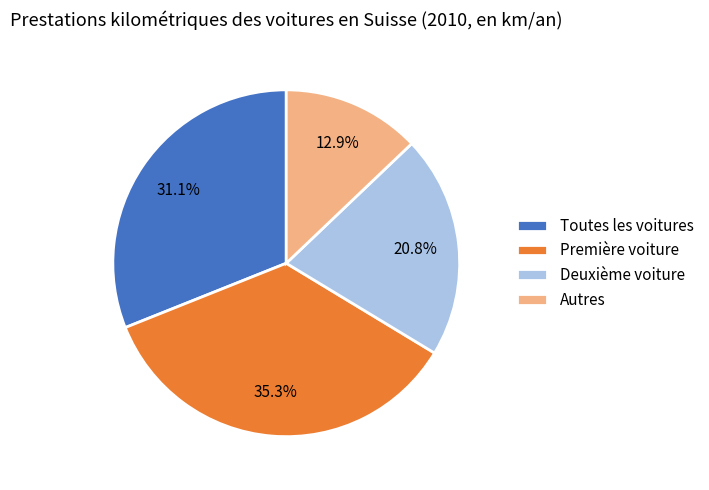

To the nearest percent, what percentage of the pie is Toutes les voitures?

31%